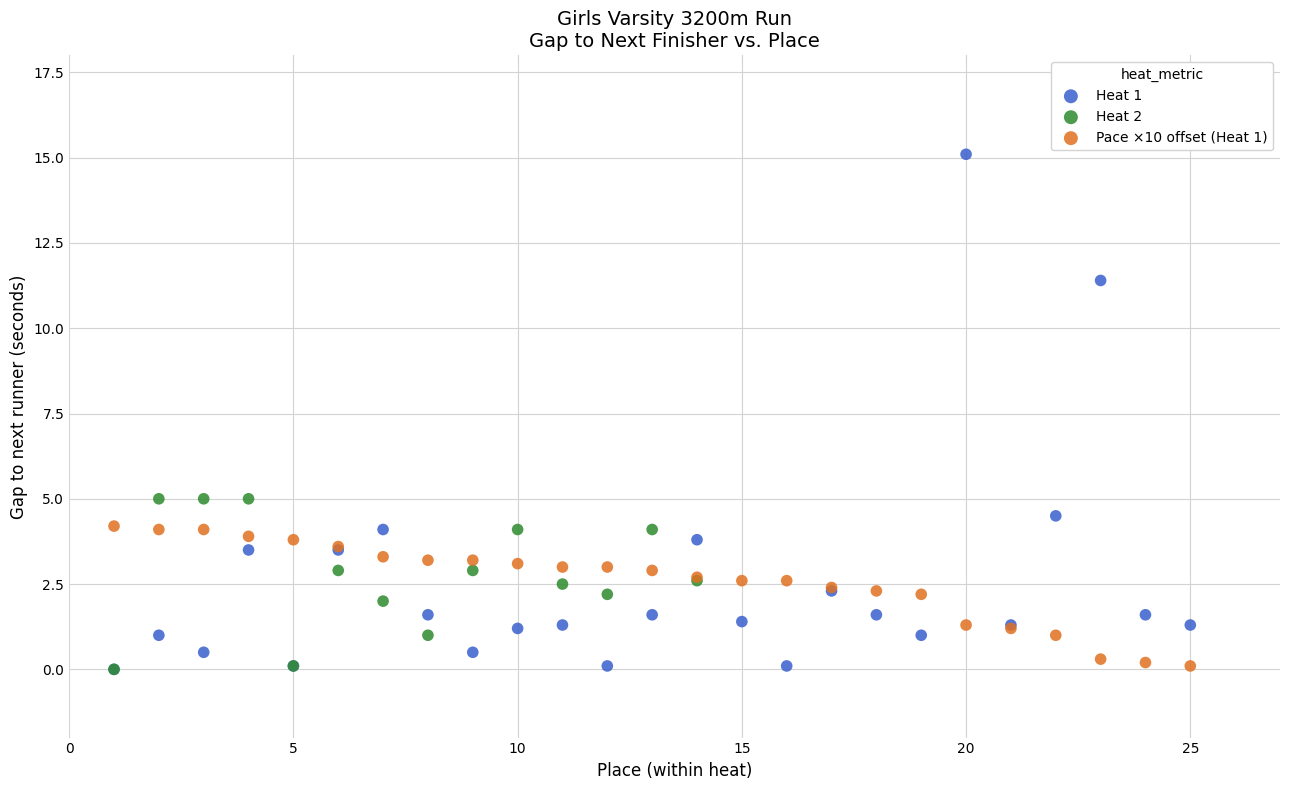

Which series has the largest Y range (max minus min)?

Heat 1